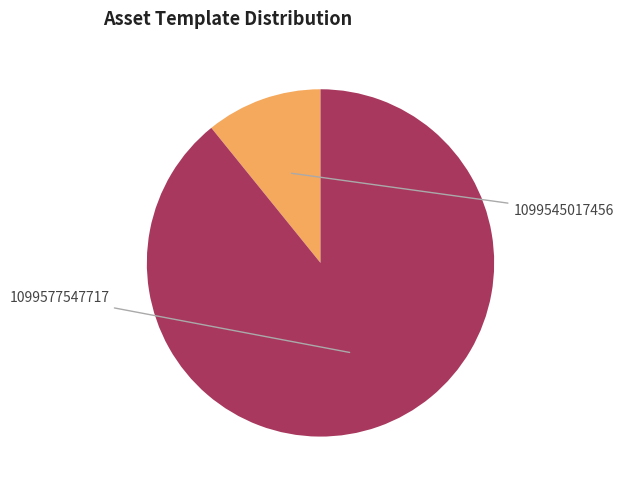

Does any single category account for the majority?

Yes